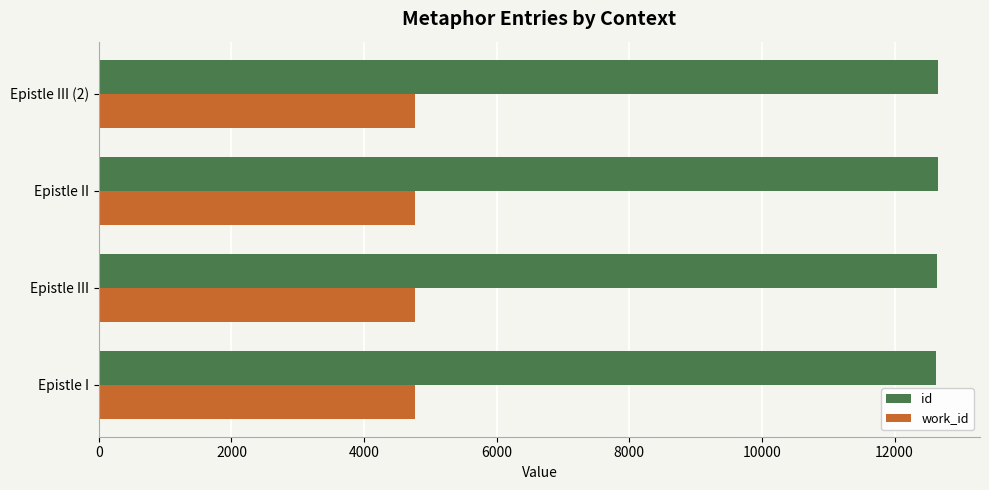

List the series in order of their overall mean, highest first.

id, work_id